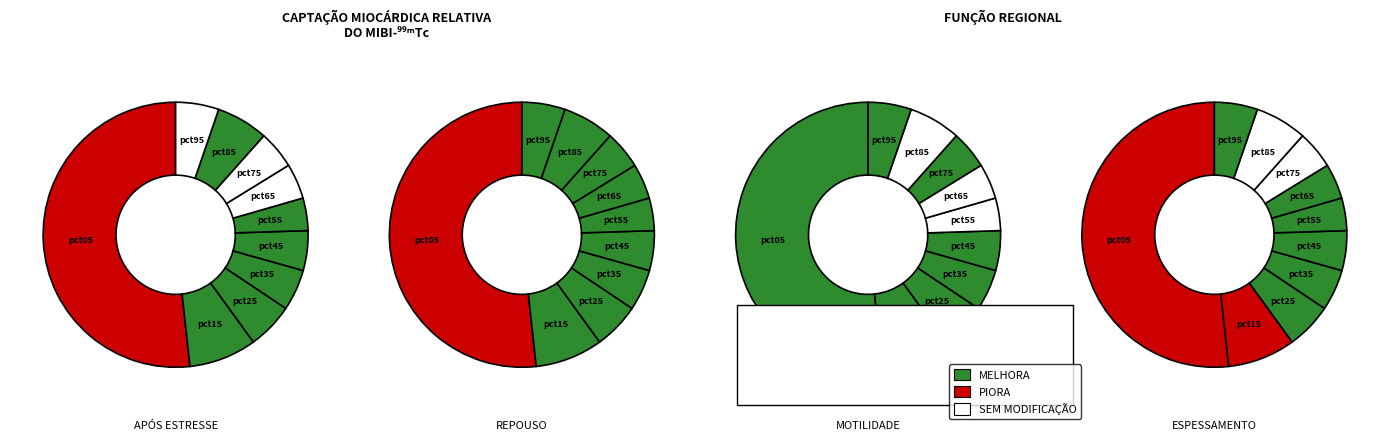

To the nearest percent, what is the difference between the pct85 and pct55 slice percentages?

2%